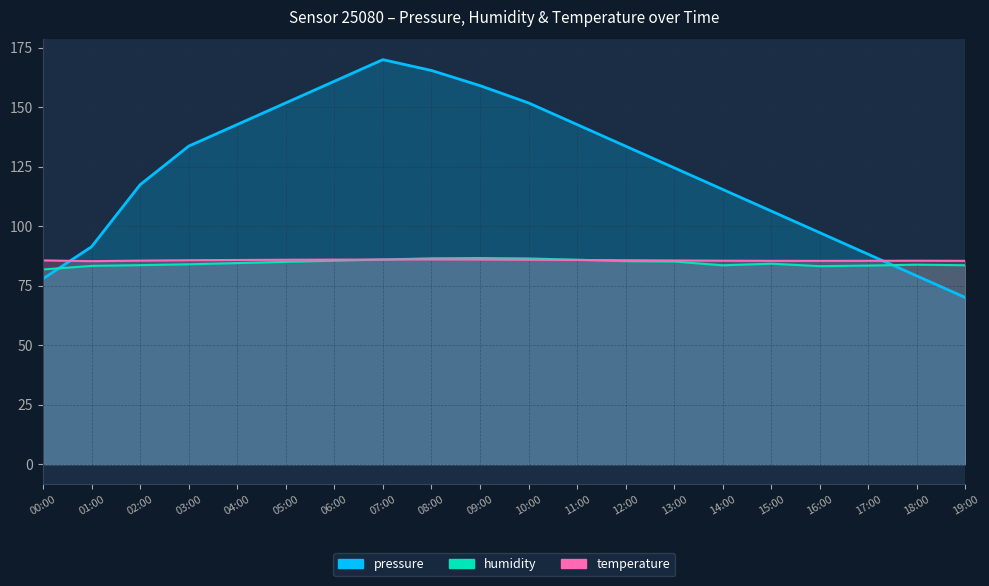

Reading left to right, transcribe all the data shown in this chart.

pressure: 00:00=77.9	01:00=91.4	02:00=117.4	03:00=133.6	04:00=142.7	05:00=151.8	06:00=160.9	07:00=170.0	08:00=165.5	09:00=159.1	10:00=151.8	11:00=142.7	12:00=133.6	13:00=124.5	14:00=115.5	15:00=106.4	16:00=97.3	17:00=88.2	18:00=79.1	19:00=70.0
humidity: 00:00=81.8	01:00=83.3	02:00=83.6	03:00=84.0	04:00=84.5	05:00=85.0	06:00=85.5	07:00=86.0	08:00=86.5	09:00=86.6	10:00=86.4	11:00=85.9	12:00=85.3	13:00=85.2	14:00=83.6	15:00=84.2	16:00=83.2	17:00=83.5	18:00=83.8	19:00=83.6
temperature: 00:00=85.6	01:00=85.3	02:00=85.5	03:00=85.7	04:00=85.8	05:00=85.9	06:00=86.0	07:00=86.0	08:00=86.0	09:00=86.0	10:00=85.9	11:00=85.8	12:00=85.7	13:00=85.6	14:00=85.5	15:00=85.5	16:00=85.4	17:00=85.5	18:00=85.5	19:00=85.5